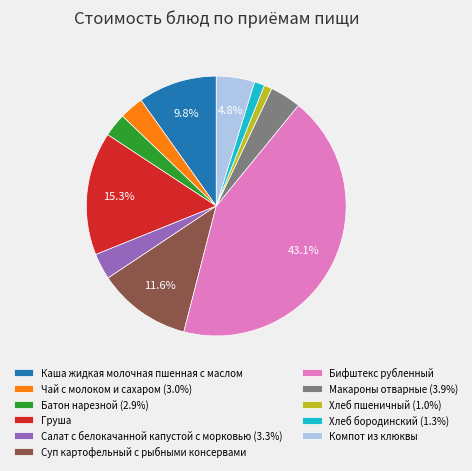

To the nearest percent, what percentage of the pie is Чай с молоком и сахаром?

3%